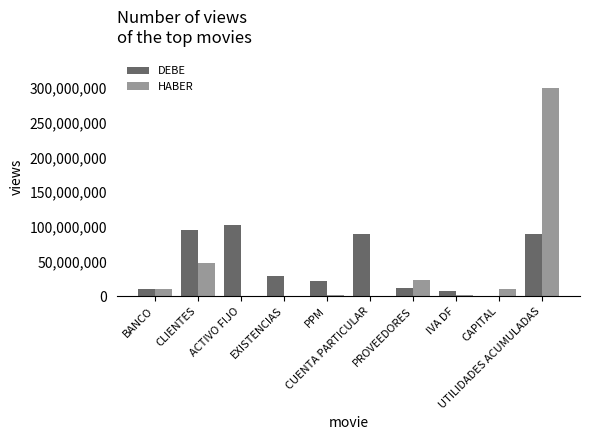

What is the greatest value displayed?

300644000